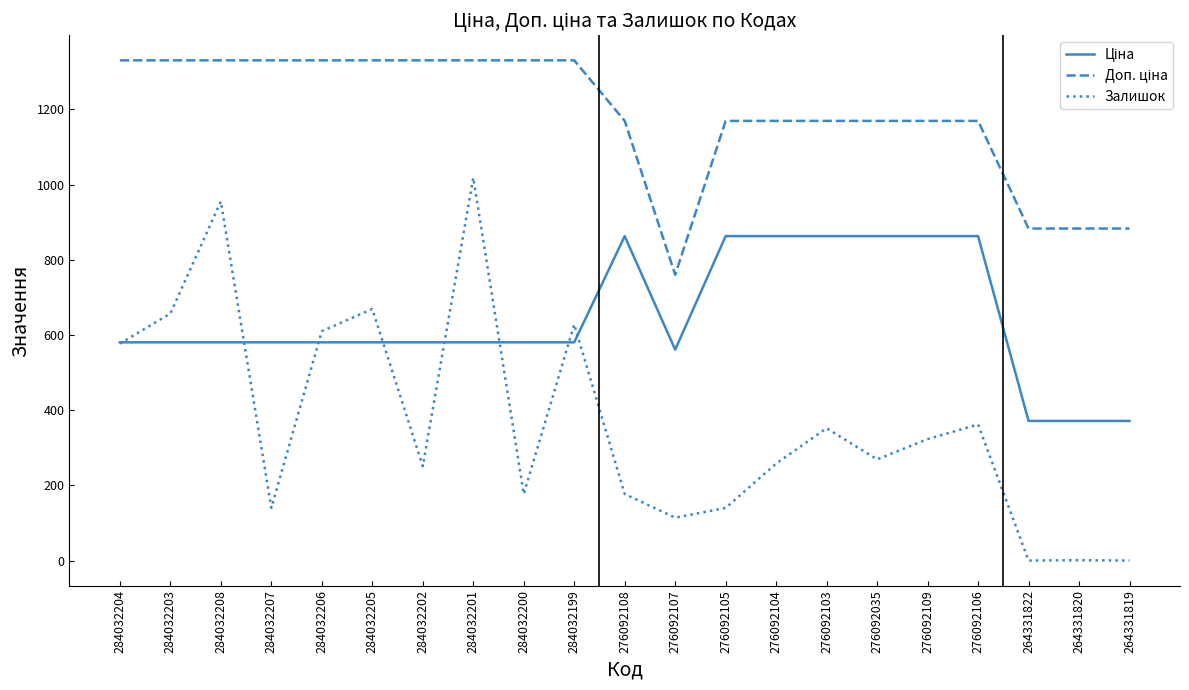

True or false: Залишок has a value of 85.8 at 276092104.

False